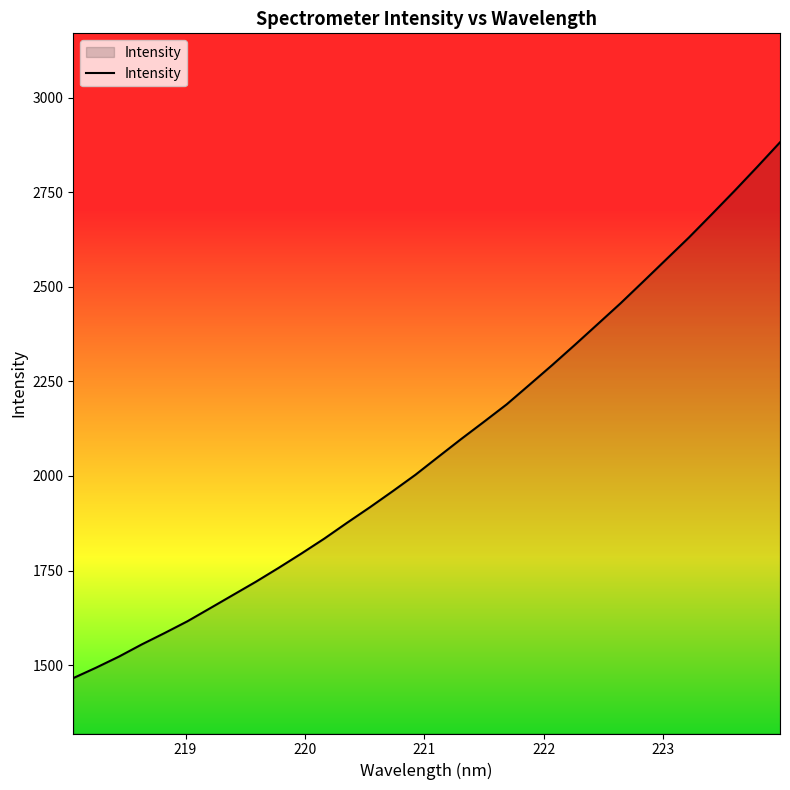

What is the difference between the maximum and minimum values?

1417.3